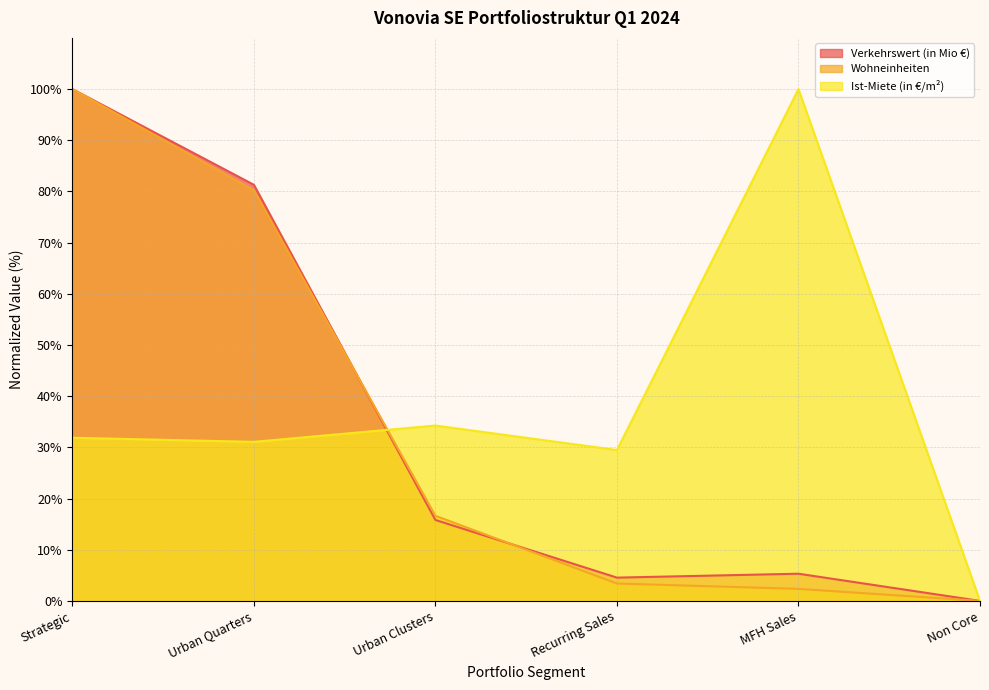

What is the average value of the Verkehrswert (in Mio €) series?

34.5